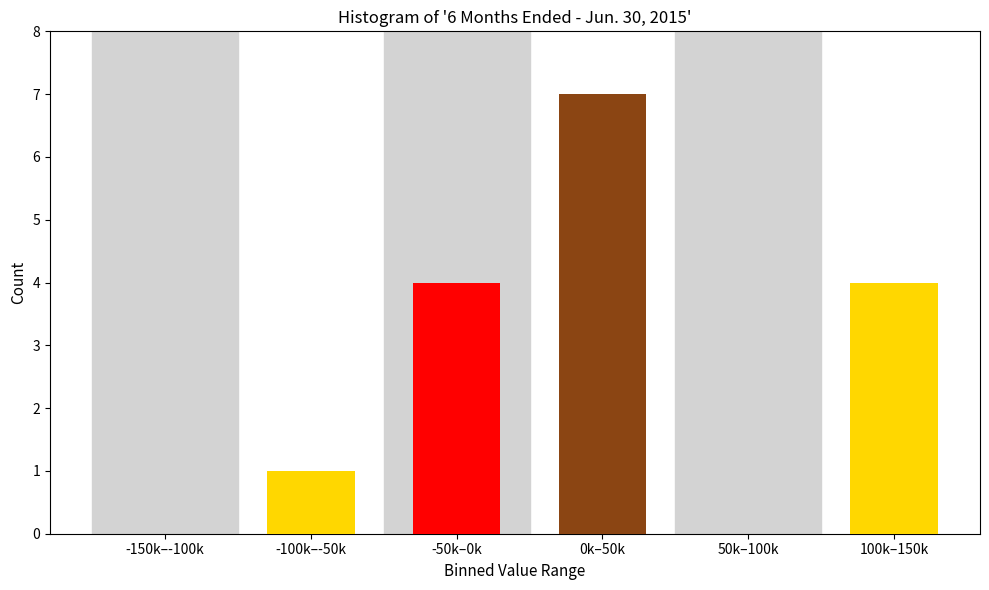

Reading left to right, transcribe all the data shown in this chart.

-150k–-100k=0	-100k–-50k=1	-50k–0k=4	0k–50k=7	50k–100k=0	100k–150k=4